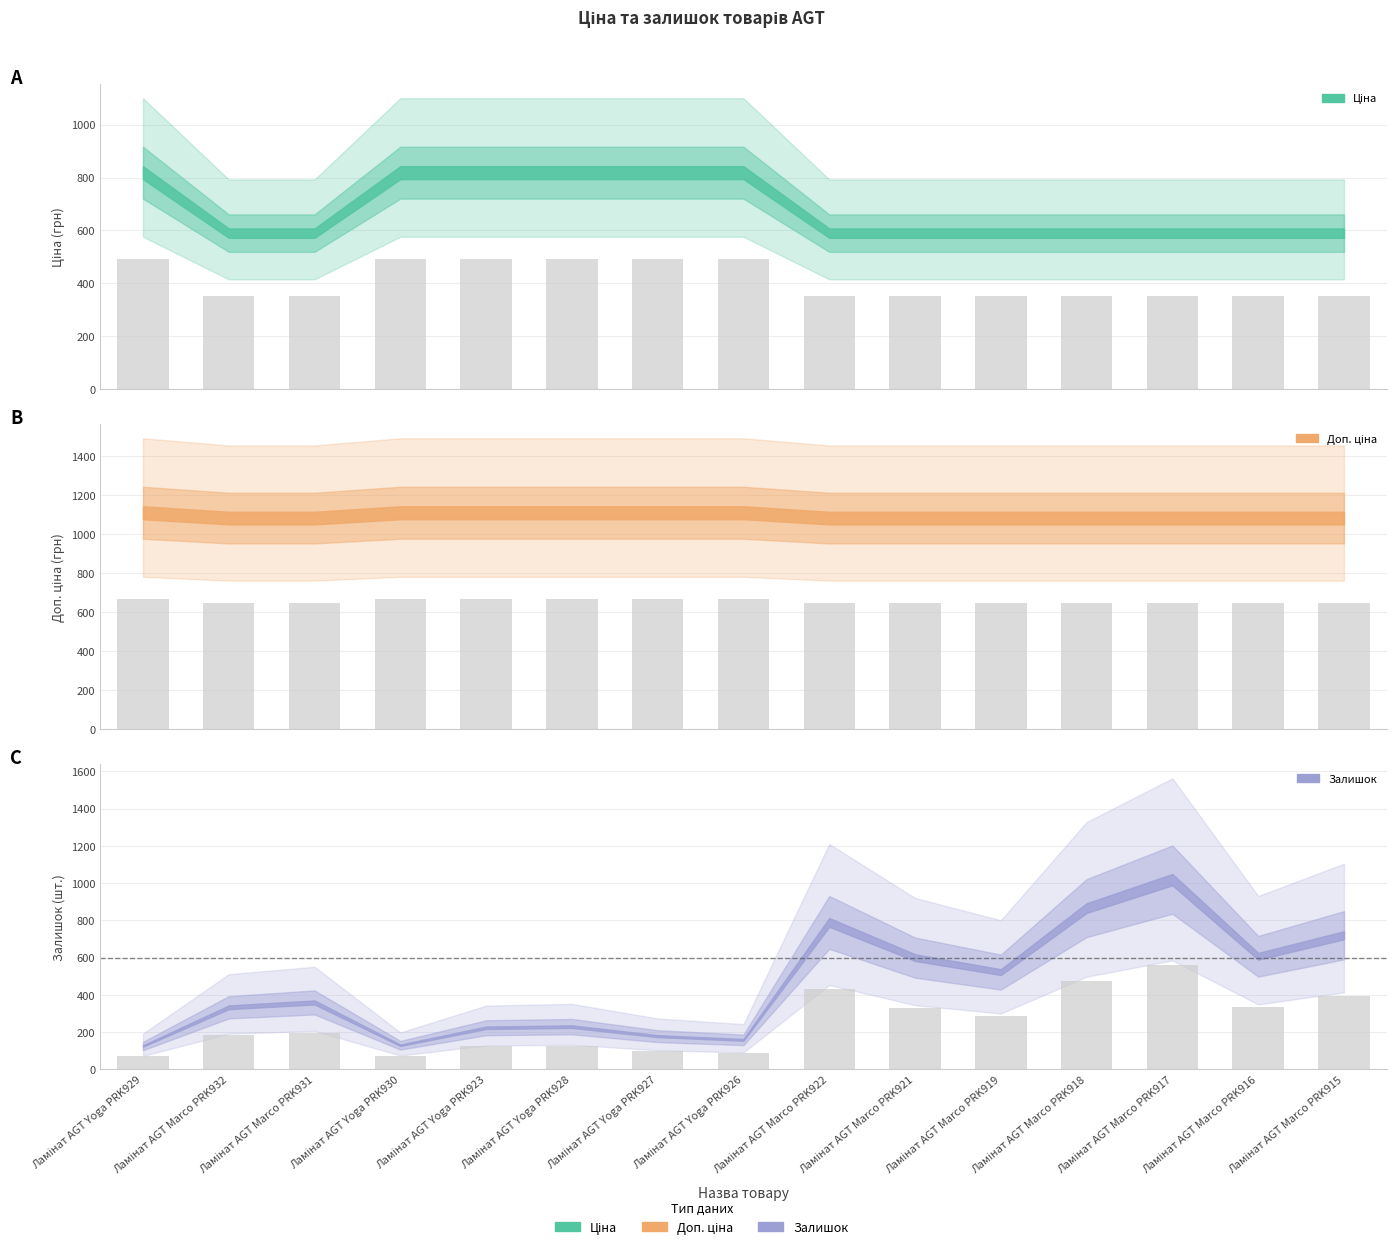

What is the label of the 15th bar from the right?

Ламінат AGT Yoga PRK929